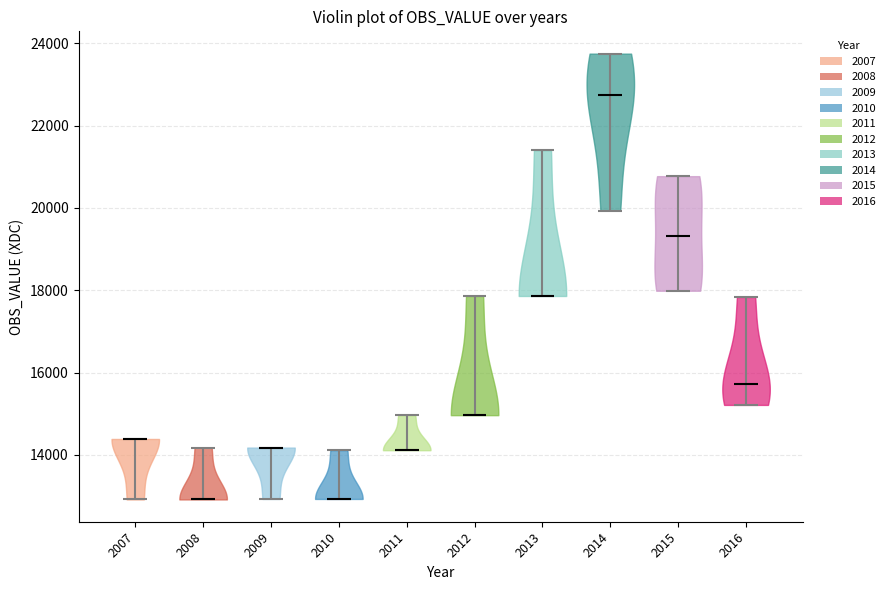

Reading left to right, read every violin against the y-axis: where its median line is, and the lowest and highest points it reaches. The values are not printed on the chart, so give them approximately, as read against the axis.

2007: median line 14400, lowest point 13000, highest point 14400
2008: median line 13000, lowest point 13000, highest point 14200
2009: median line 14200, lowest point 13000, highest point 14200
2010: median line 13000, lowest point 13000, highest point 14200
2011: median line 14200, lowest point 14200, highest point 15000
2012: median line 15000, lowest point 15000, highest point 17800
2013: median line 17800, lowest point 17800, highest point 21400
2014: median line 22800, lowest point 20000, highest point 23800
2015: median line 19400, lowest point 18000, highest point 20800
2016: median line 15800, lowest point 15200, highest point 17800